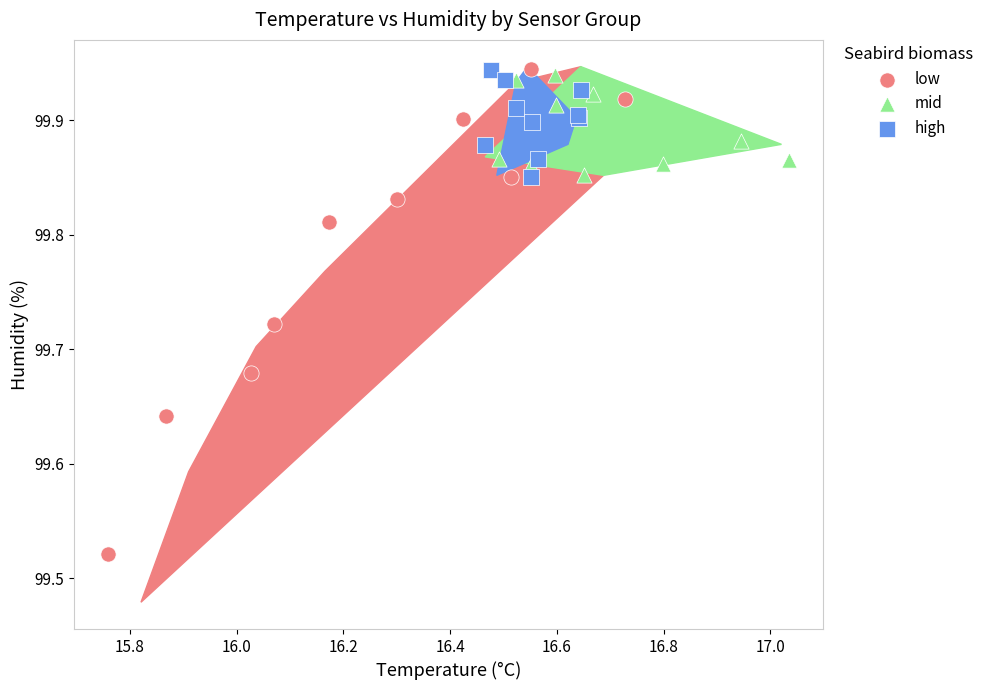

Which series contains the lowest Y value?

low